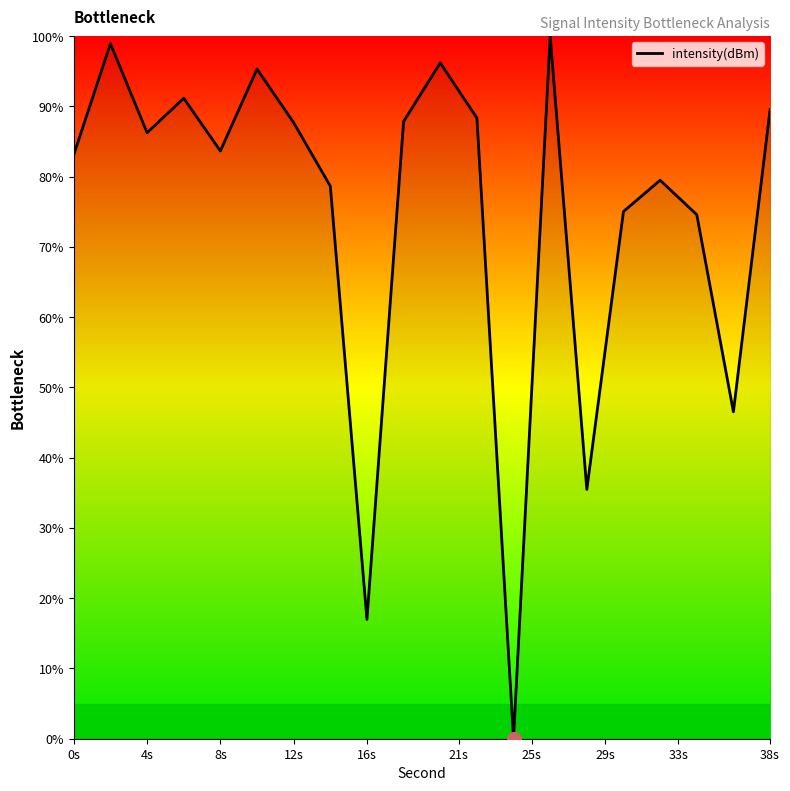

What is the difference between the maximum and minimum values?

100.0